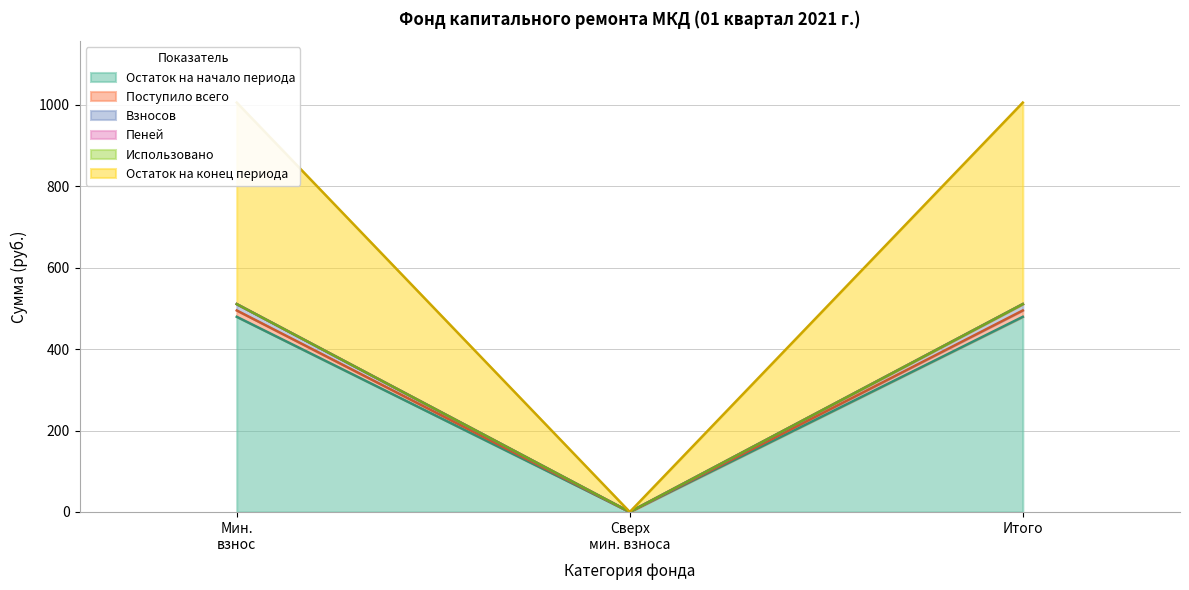

How many values in the Остаток на конец периода series are below 510?

1